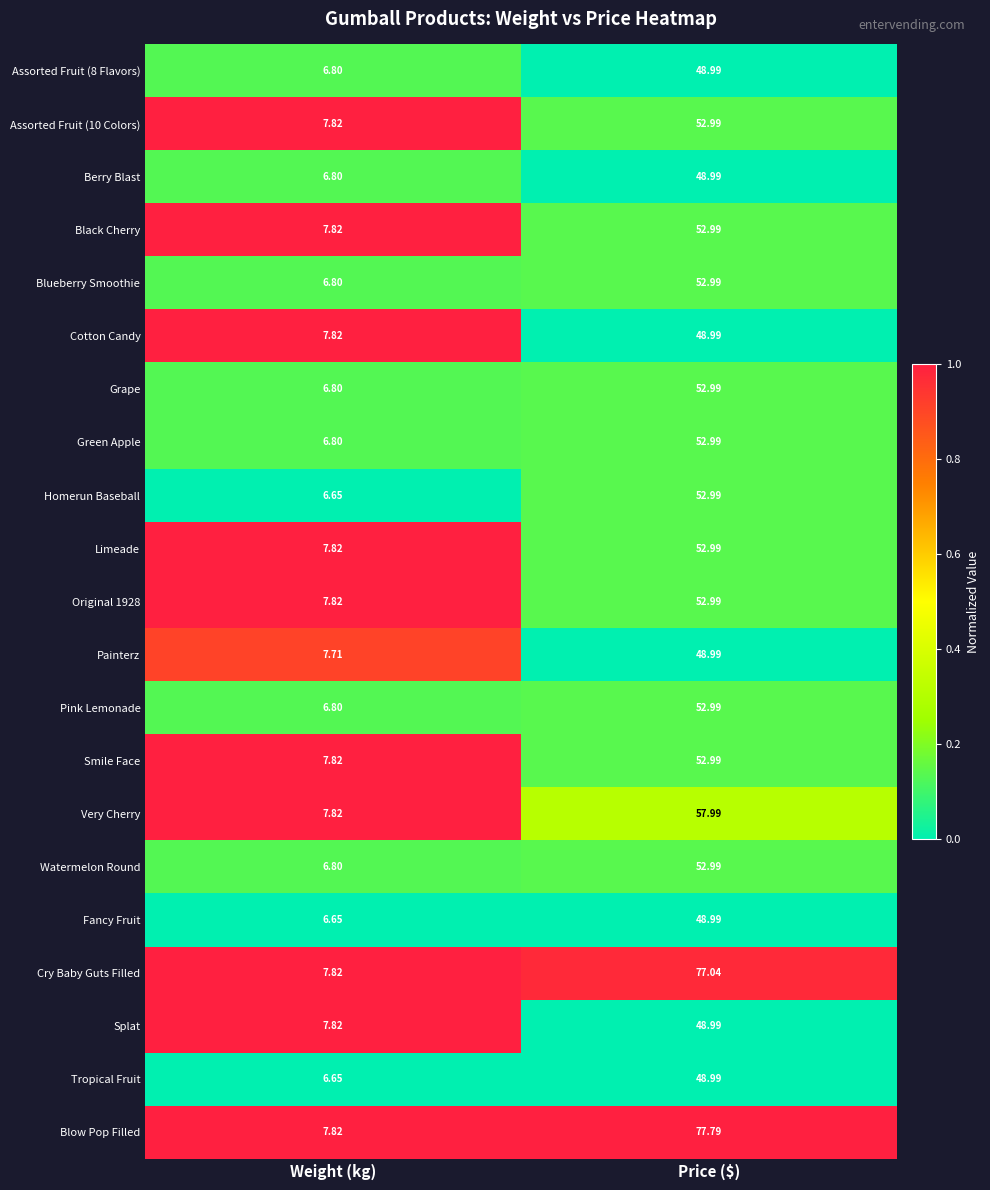

How many distinct data groups are displayed?

21